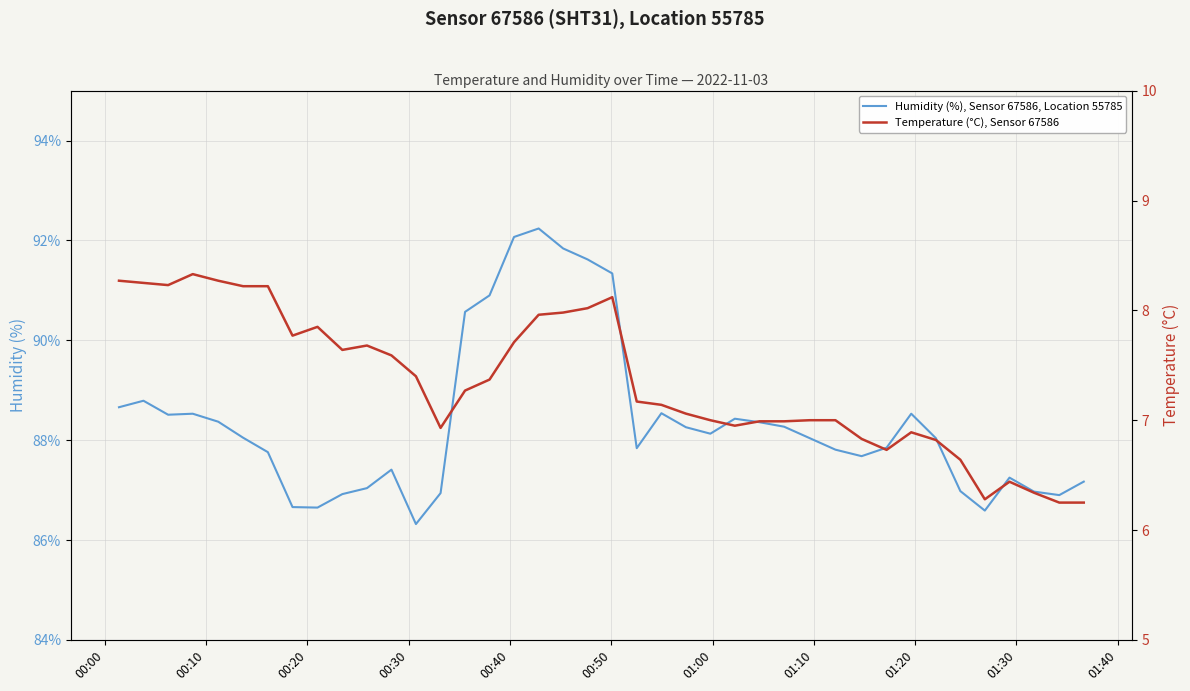

Is the value of Humidity (%), Sensor 67586, Location 55785 at 25 greater than the value of Temperature (°C), Sensor 67586 at 37?

Yes